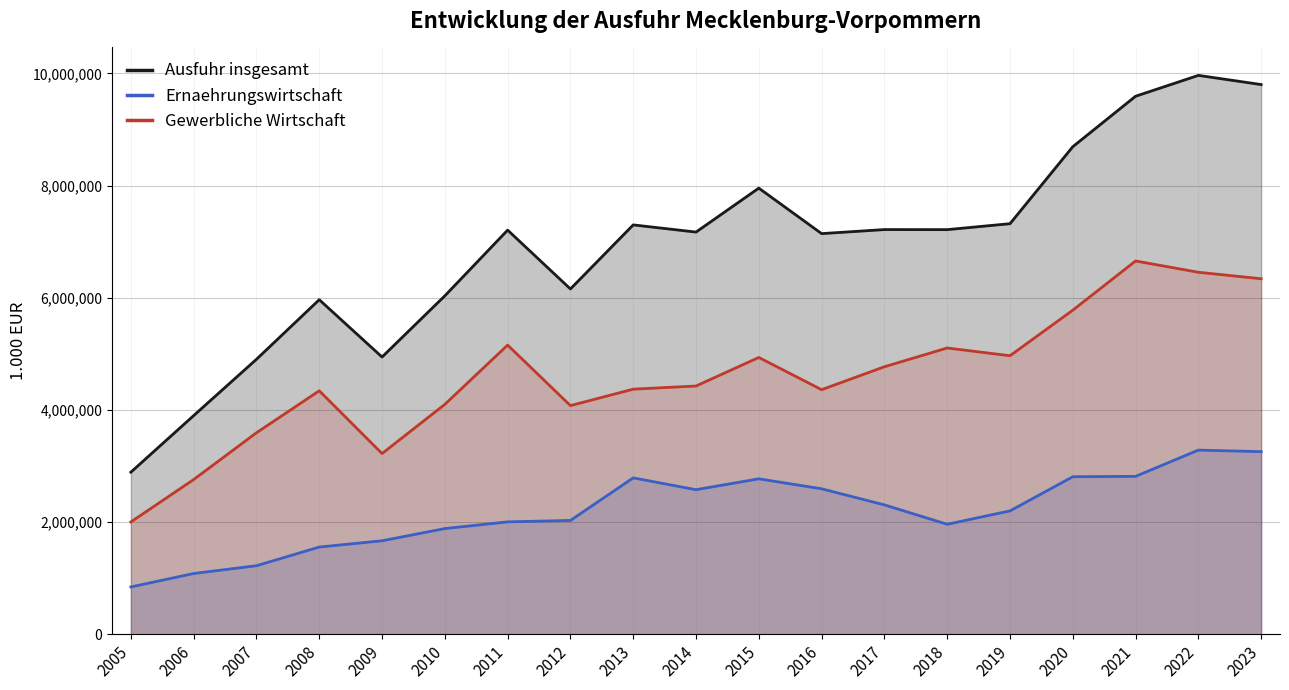

At how many categories does at least one series exceed 7318344?

6